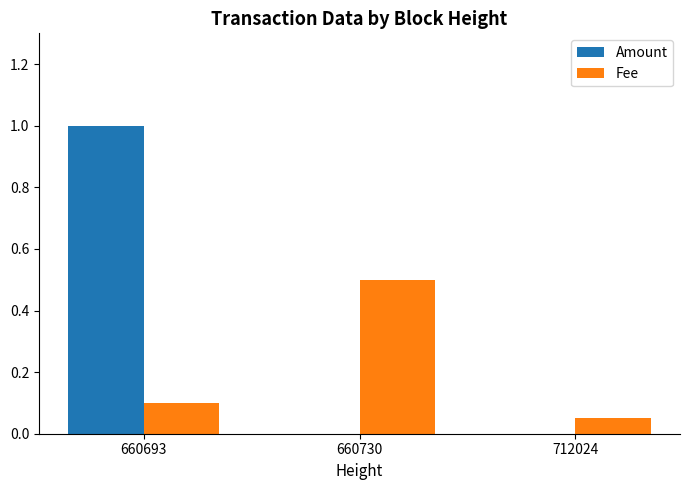

Is the value of Amount at 660693 greater than the value of Fee at 660693?

Yes